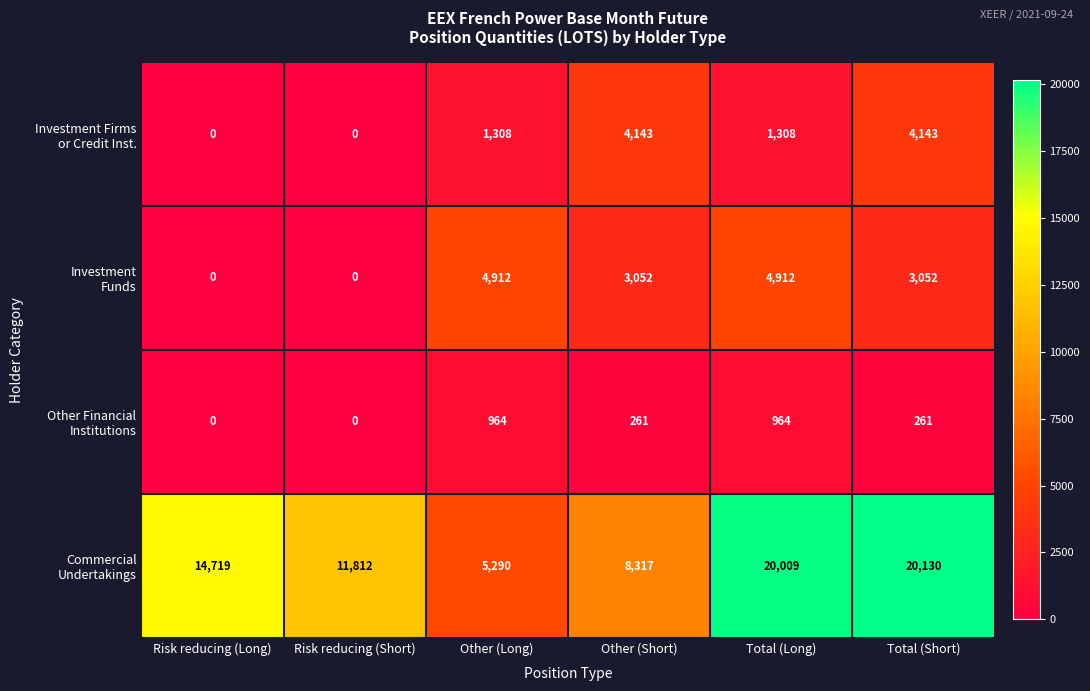

Which category has the highest value across all series?

Total (Short)